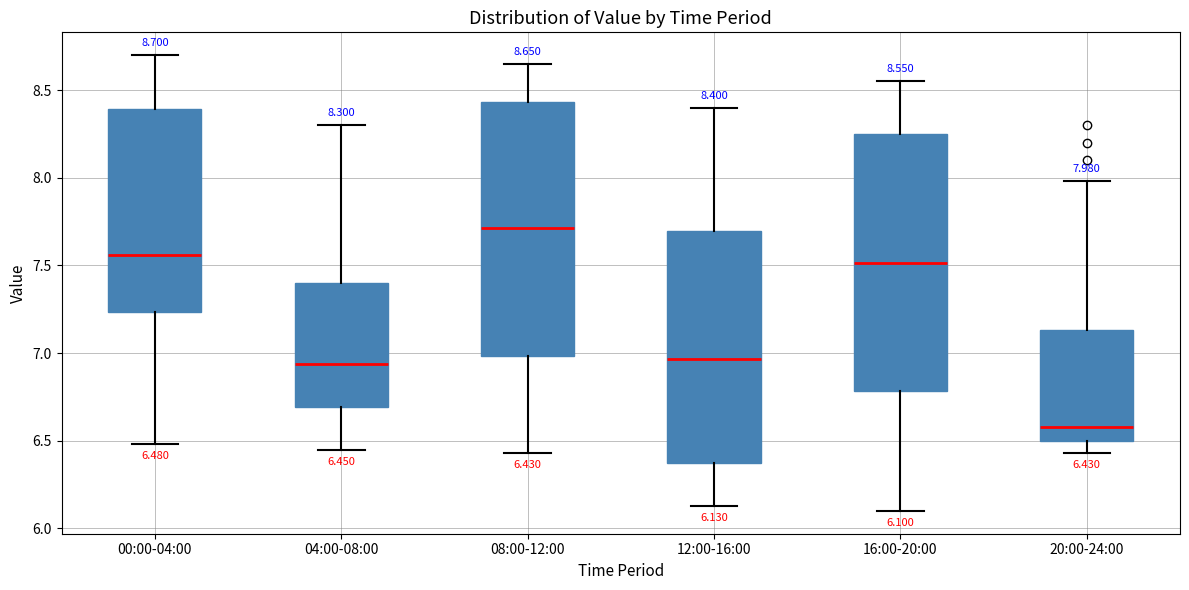

Which box's median line is the highest?

08:00-12:00